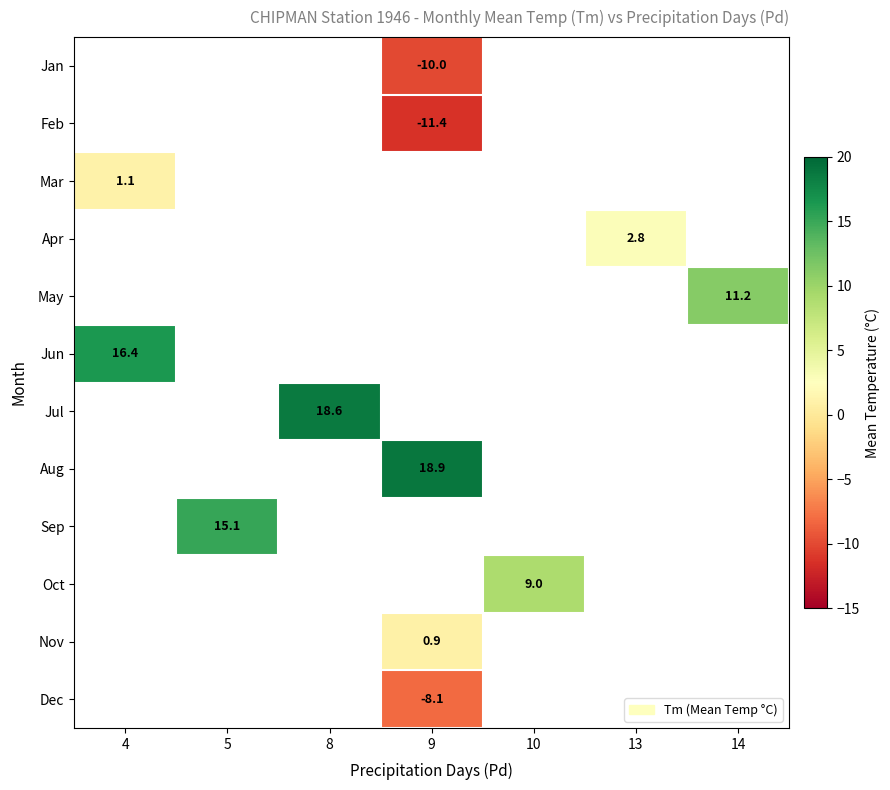

The Jun series shows 6.8 at 4. True or false?

False